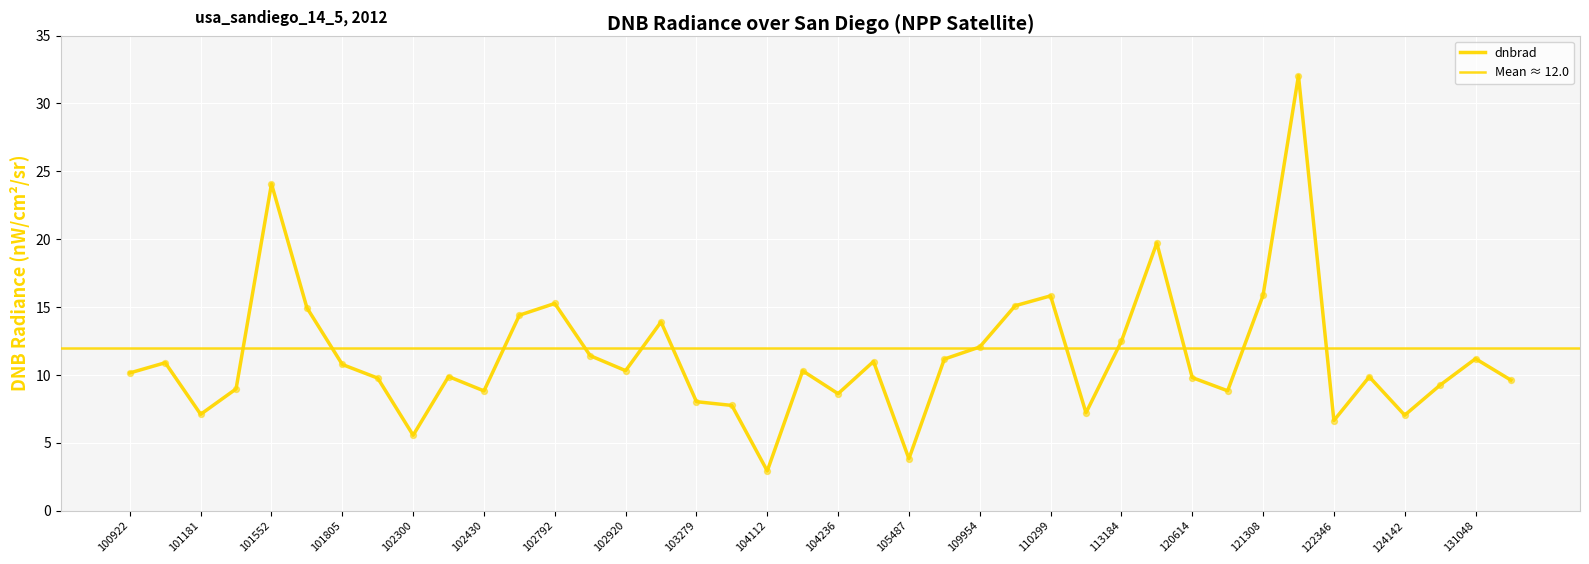

Which has a higher value, 102430 or 102912?

102912